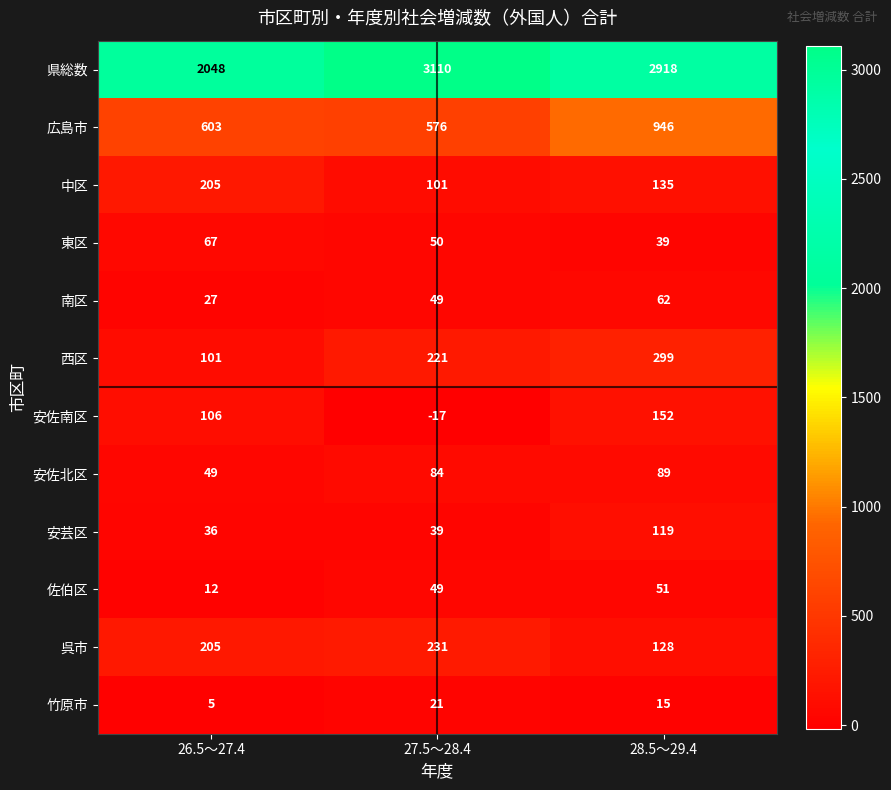

At which category is the sum across all series the highest?

28.5～29.4